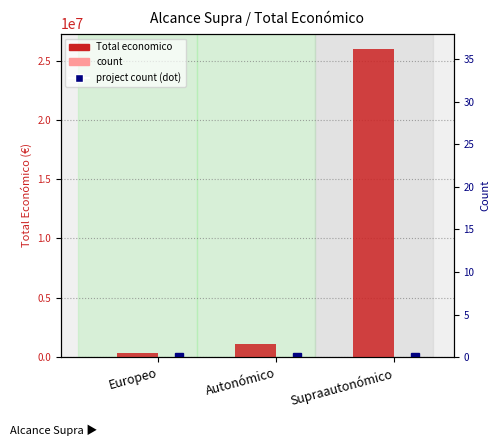

What position from the left is Autonómico?

2